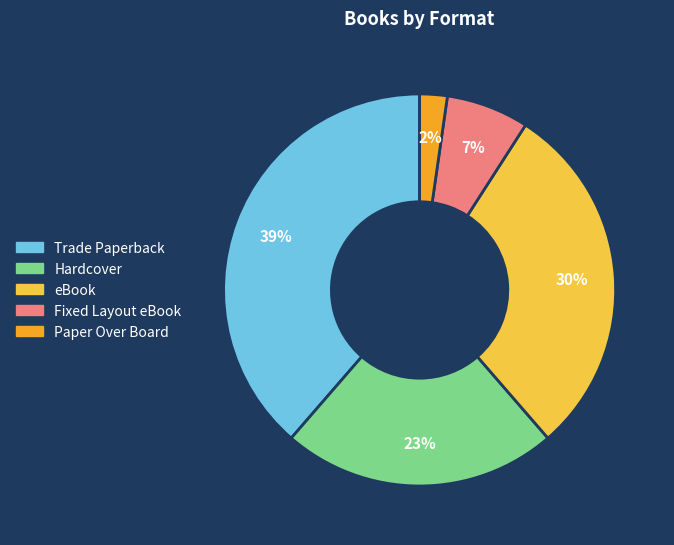

Is the sum of Trade Paperback and Hardcover greater than half?

Yes